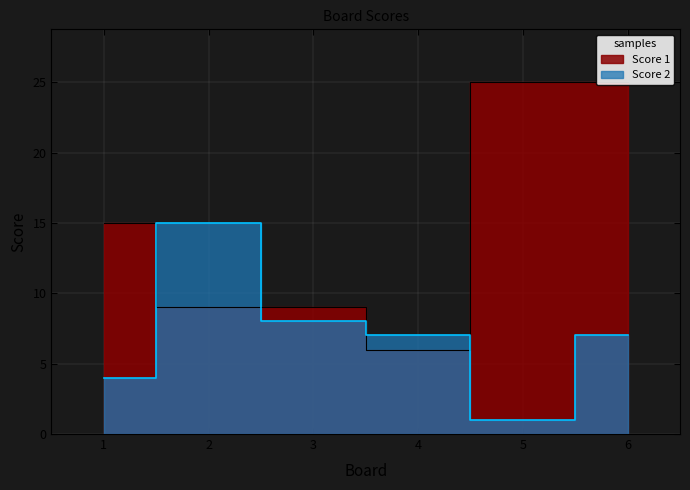

Which has a higher value, 5 or 1?

5